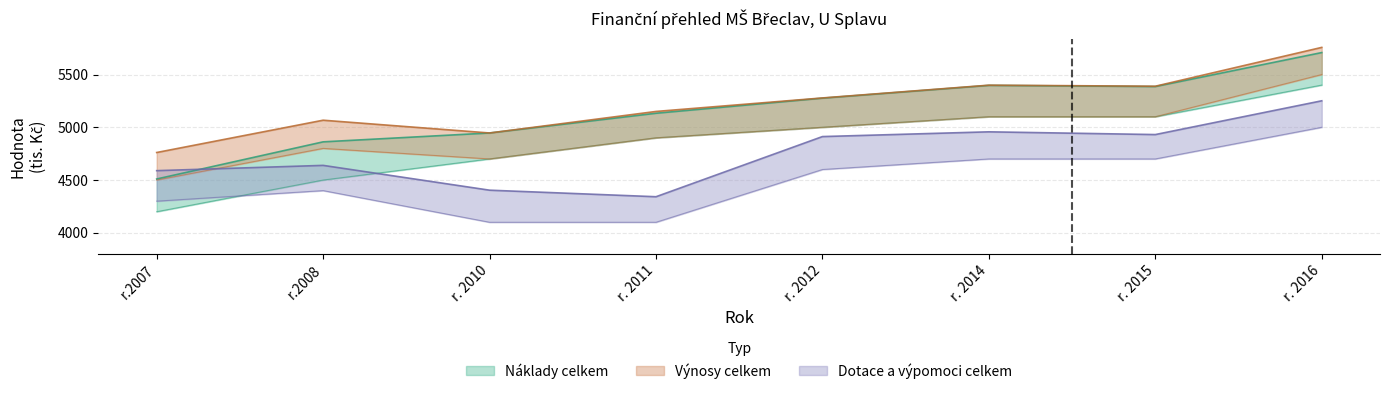

How many data points in Náklady celkem are less than 5276?

4